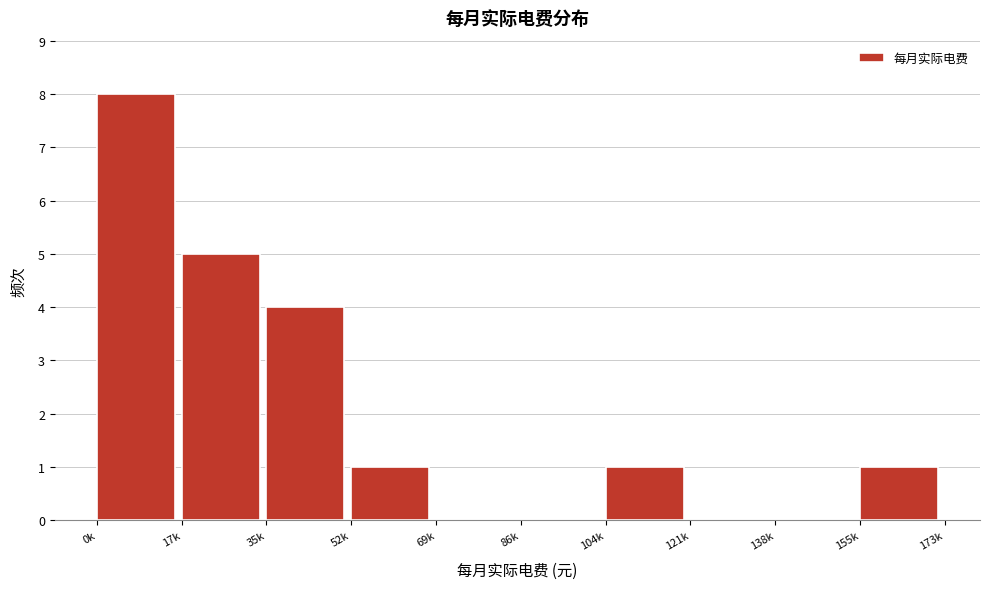

Reading right to left, list all the values displayed in this chart.

155k=1	138k=0	121k=0	104k=1	86k=0	69k=0	52k=1	35k=4	17k=5	0k=8